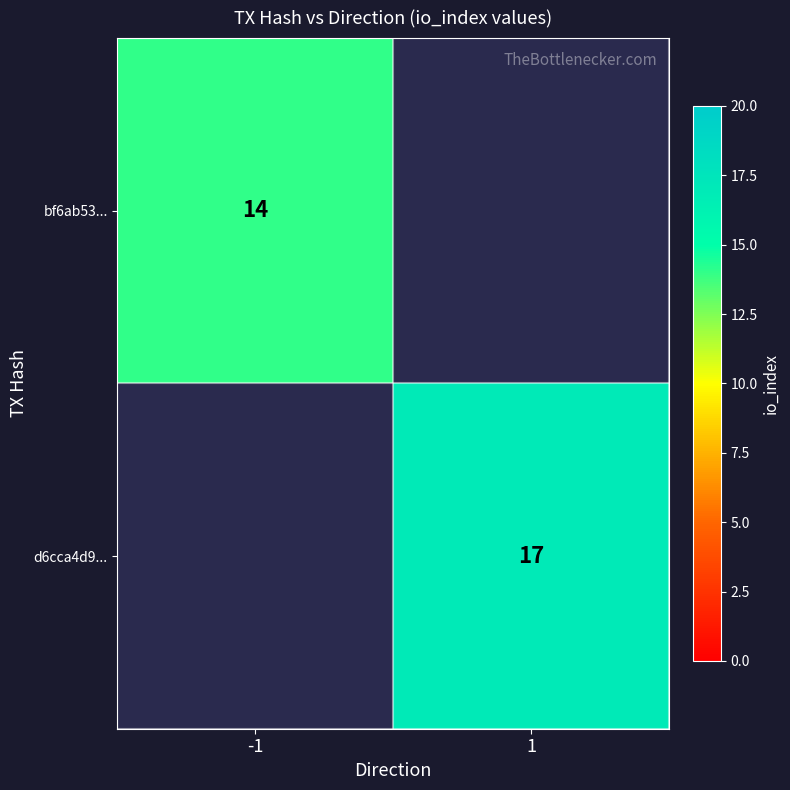

True or false: d6cca4d9... has a value of 17 at 1.

True